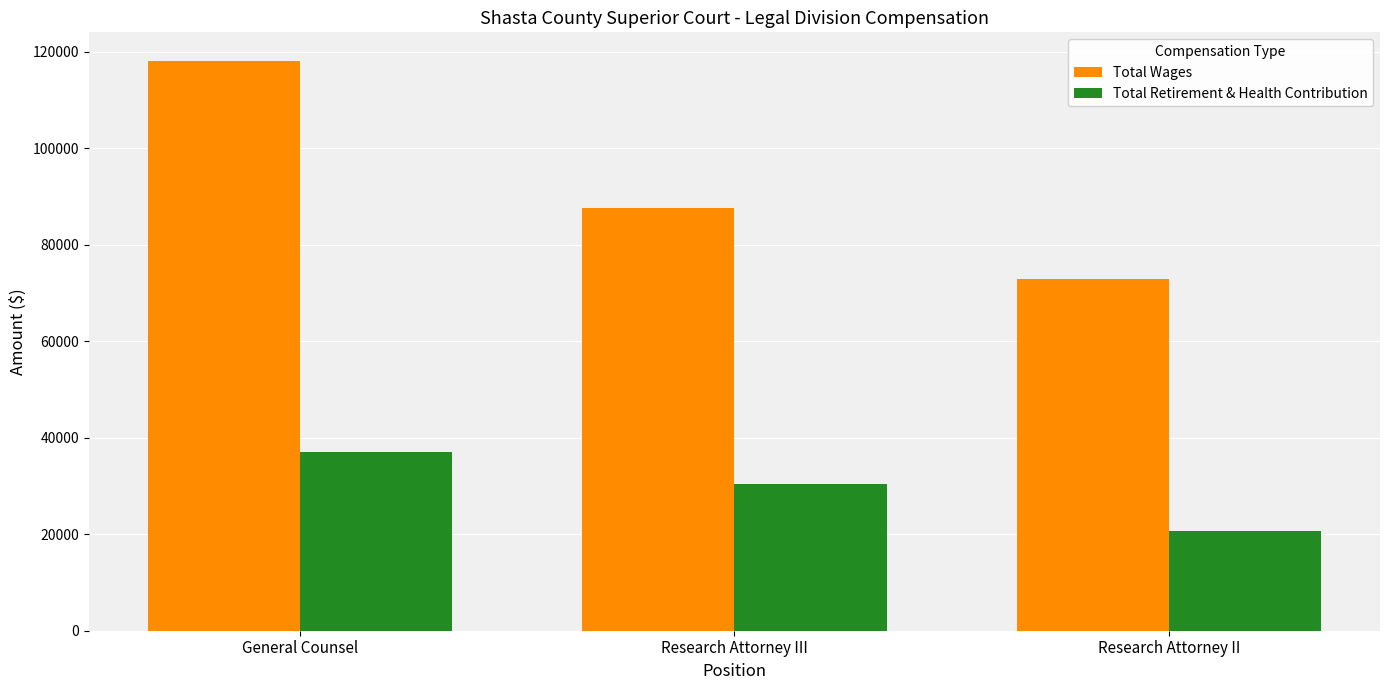

What position from the left is General Counsel?

1